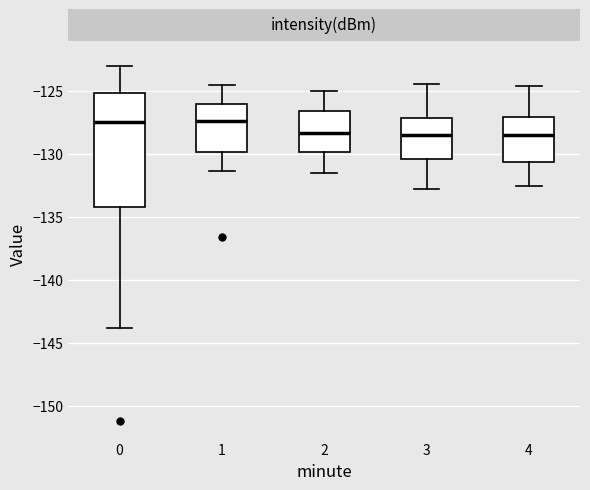

Where does the lower whisker of the box at x = 4 end on the y-axis? The values are not printed on the chart, so give them approximately, as read against the axis.

-132.5